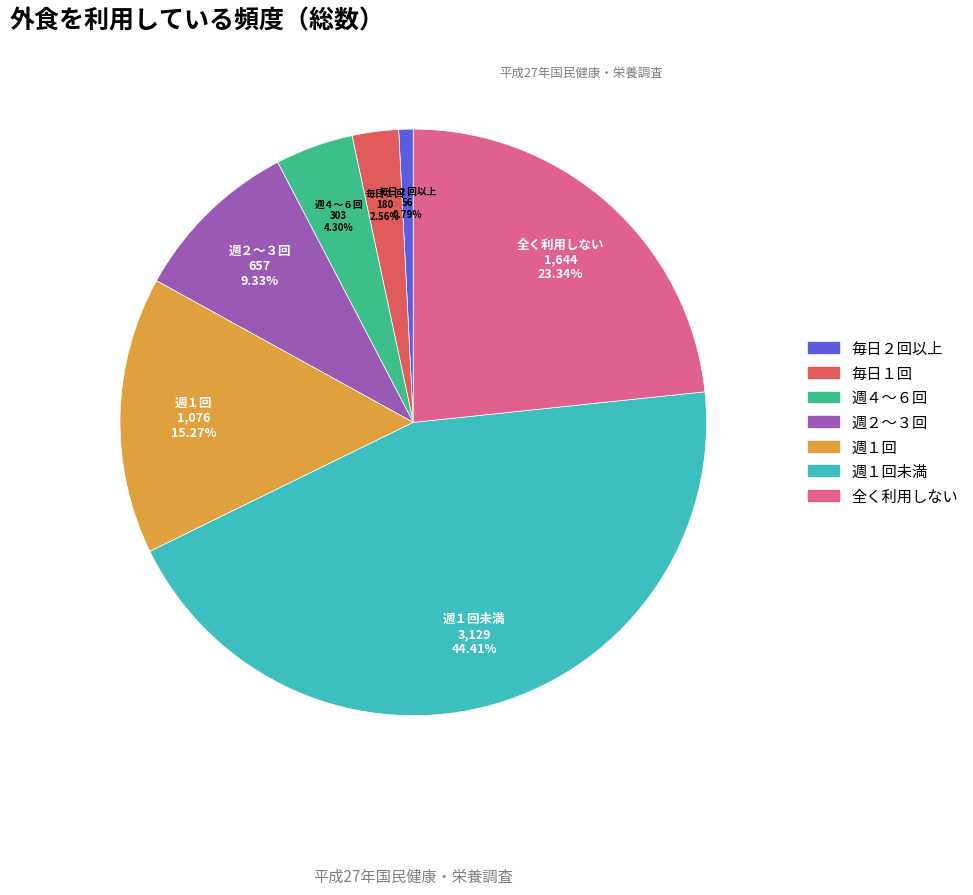

Does any single category account for the majority?

No